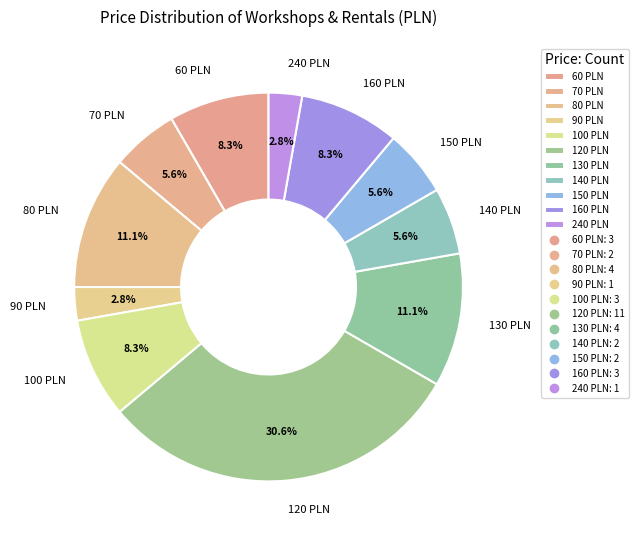

To the nearest percent, what is the difference between the largest and smallest slice percentages?

28%